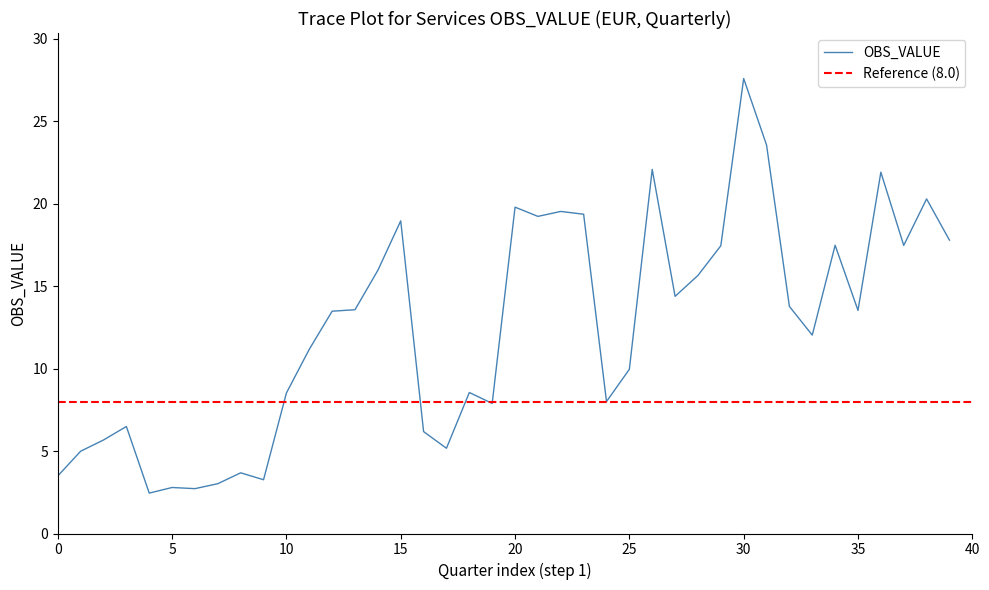

True or false: the data shows 23.6 at 2015-Q4.

True